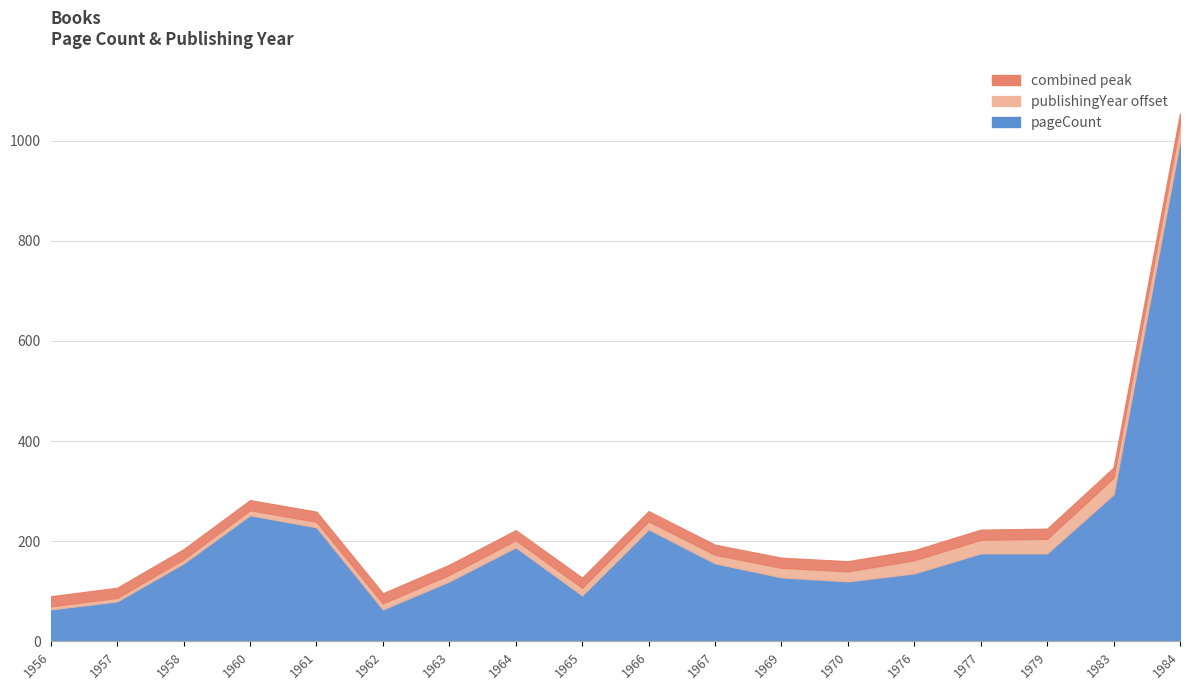

At which category does pageCount reach its first local peak?

1960